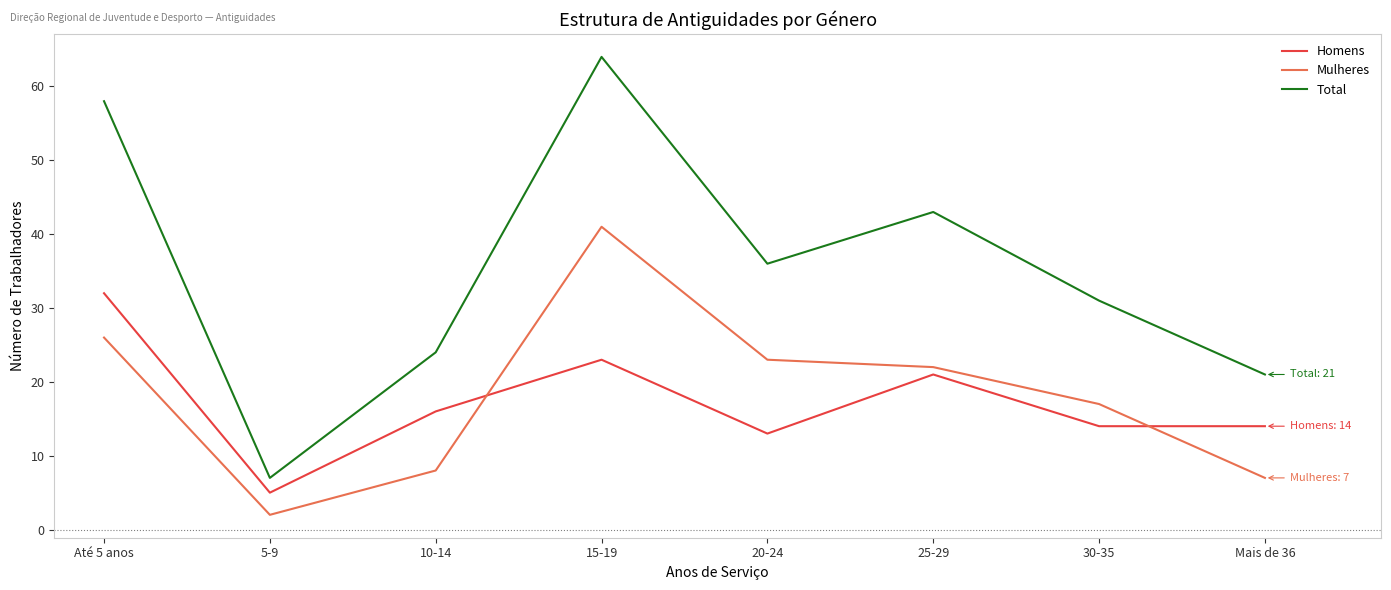

Where is Mulheres nearest to the value 21?

25-29